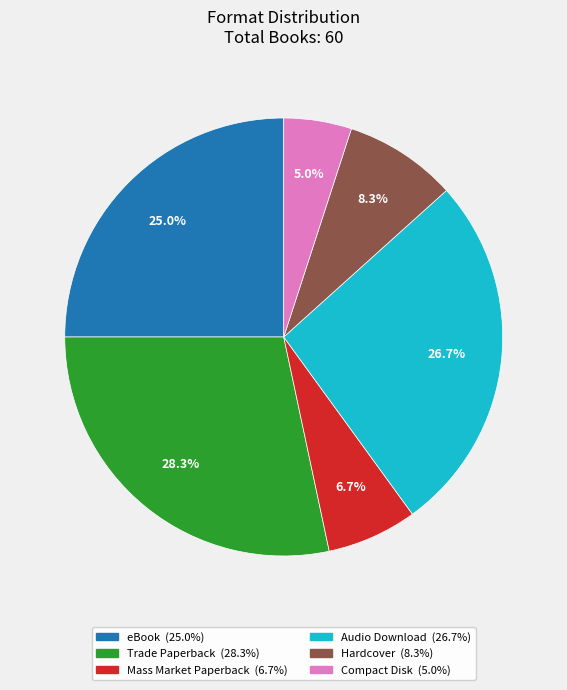

Does Trade Paperback represent more than half of the total?

No